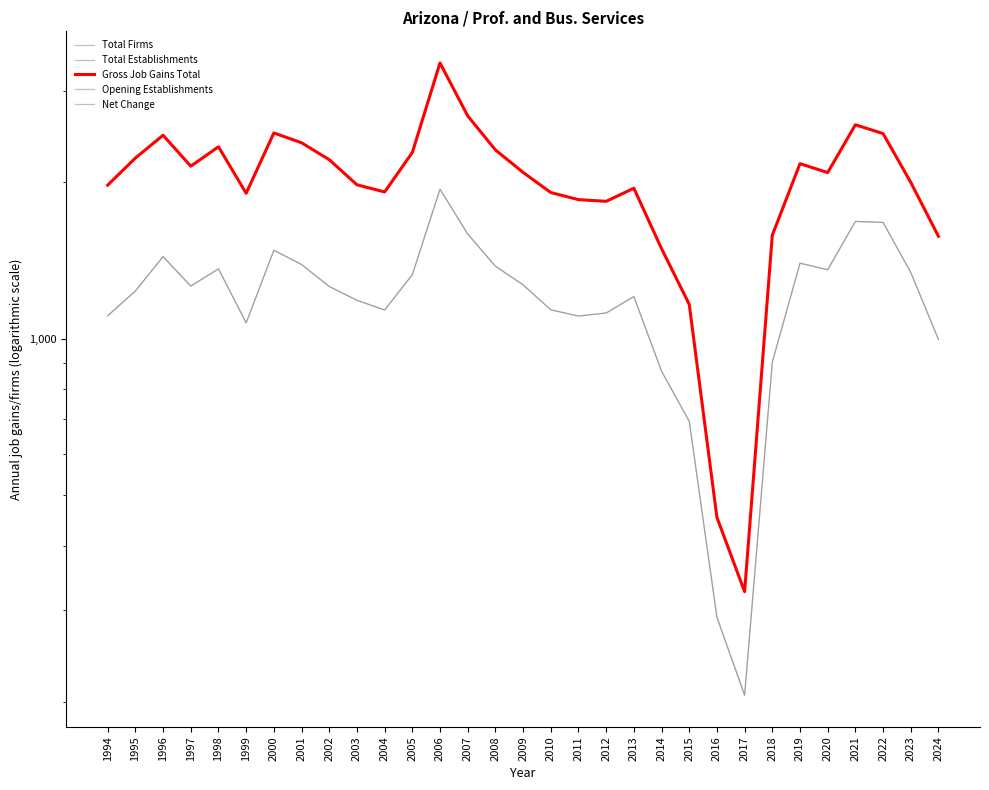

What is the average value of the Opening Establishments series?

2009